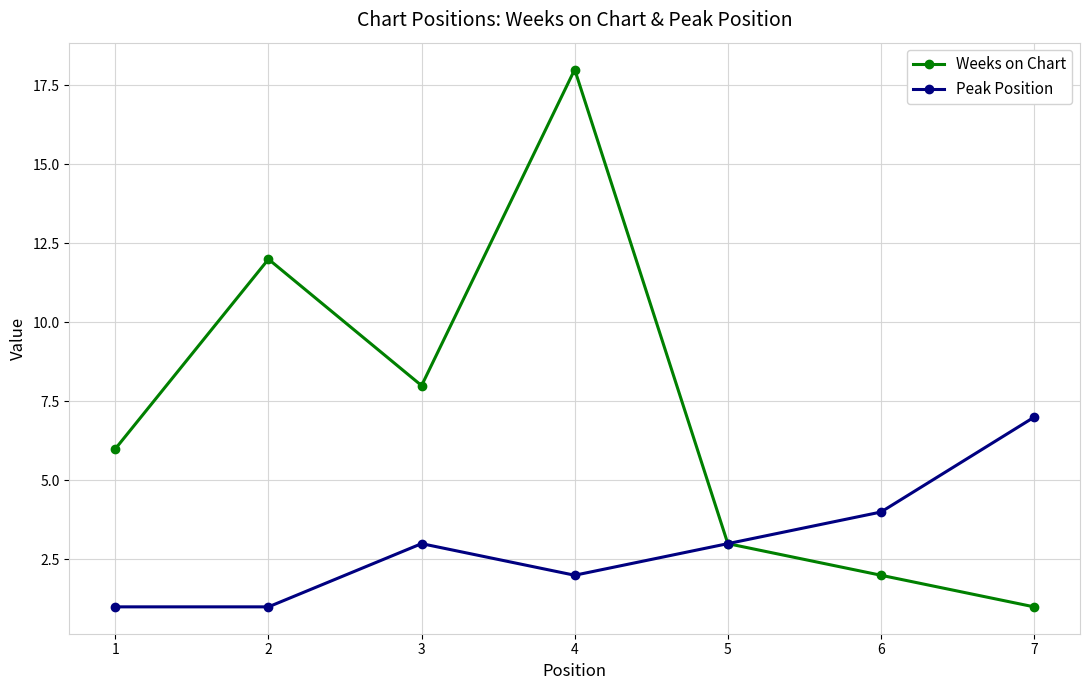

What is the difference between the second highest and second lowest values in the Peak Position series?

3